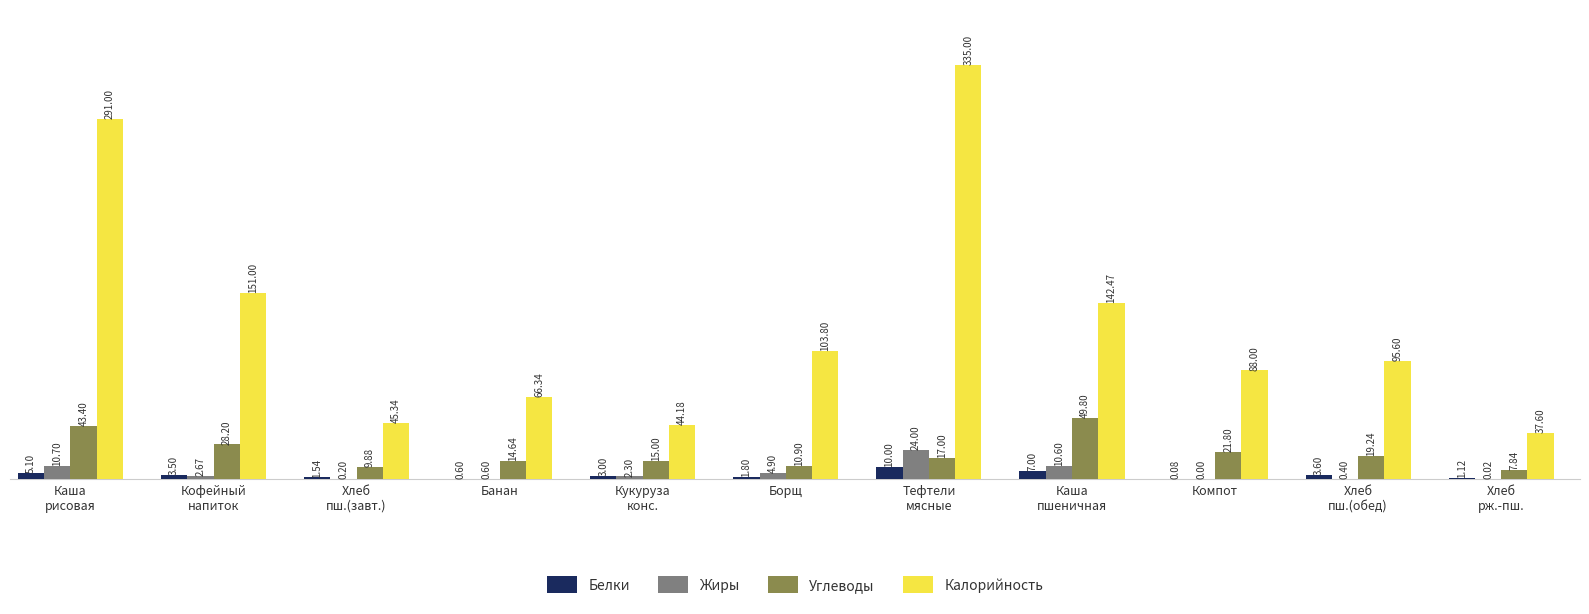

What is the total value across all series at Банан?

82.2